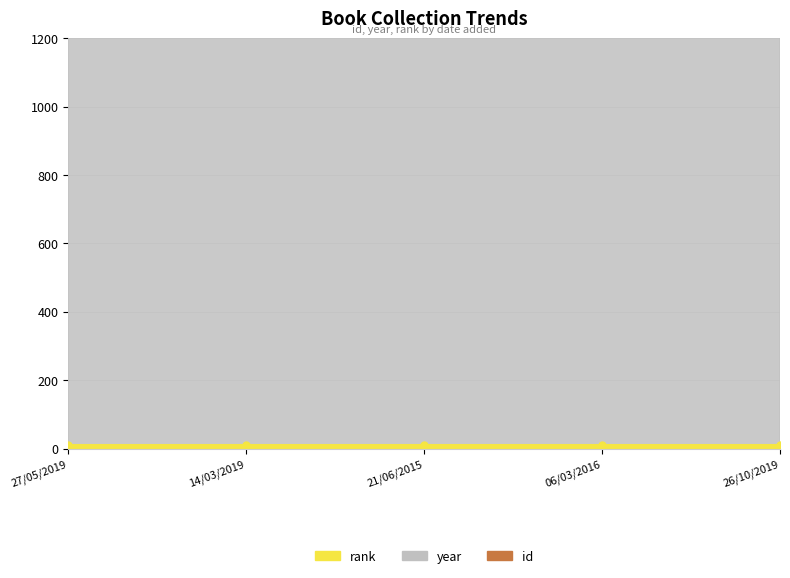

Which label corresponds to the smallest value in the chart?

21/06/2015